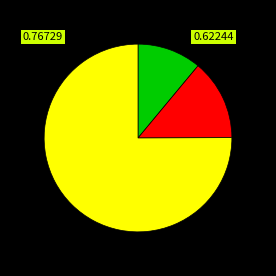

Does any single category account for the majority?

Yes